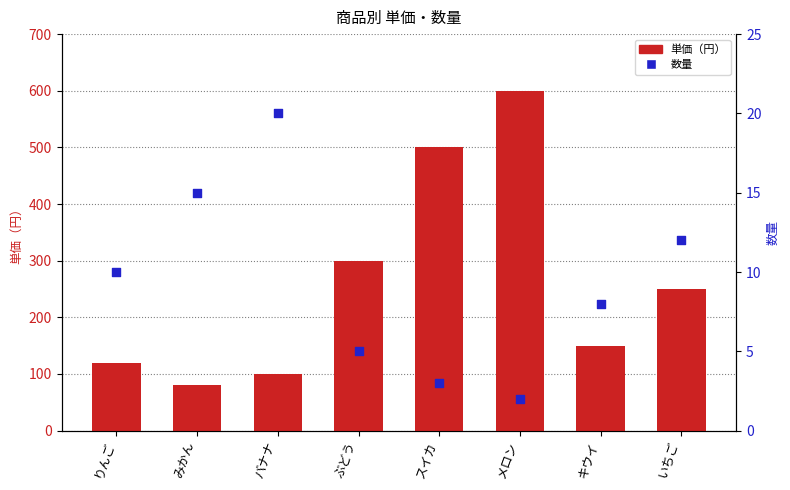

Which series has the widest spread of Y values?

単価（円）